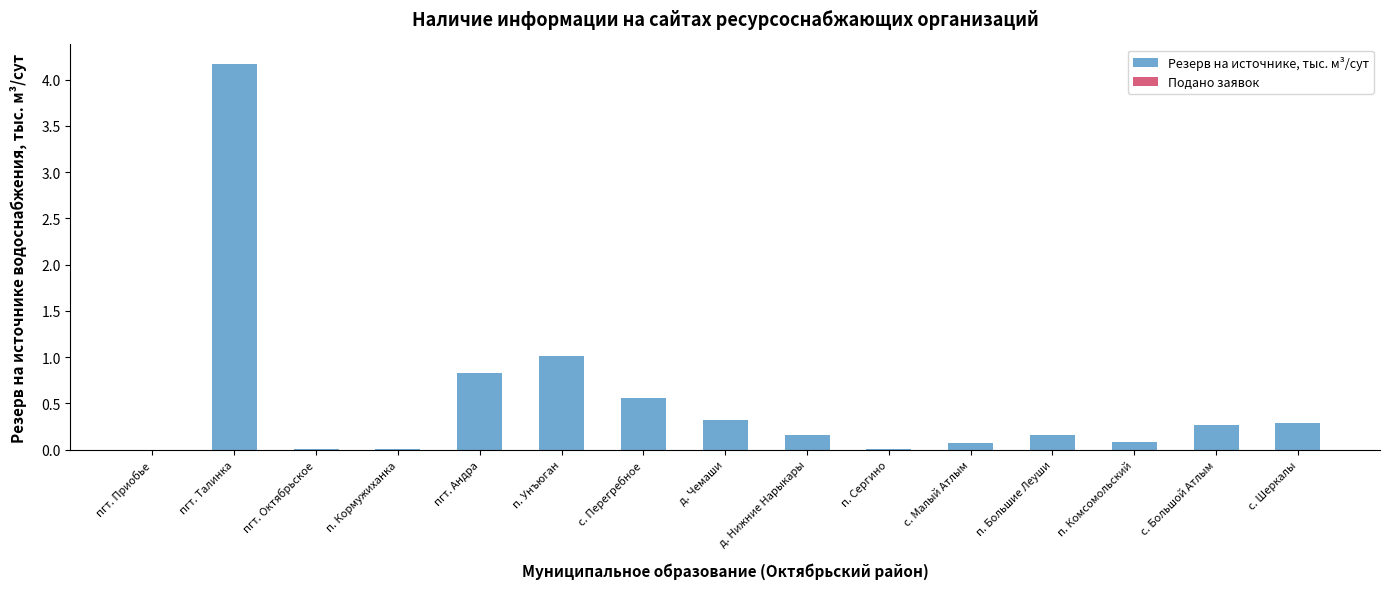

Which has a higher value, п. Сергино or пгт. Талинка?

пгт. Талинка